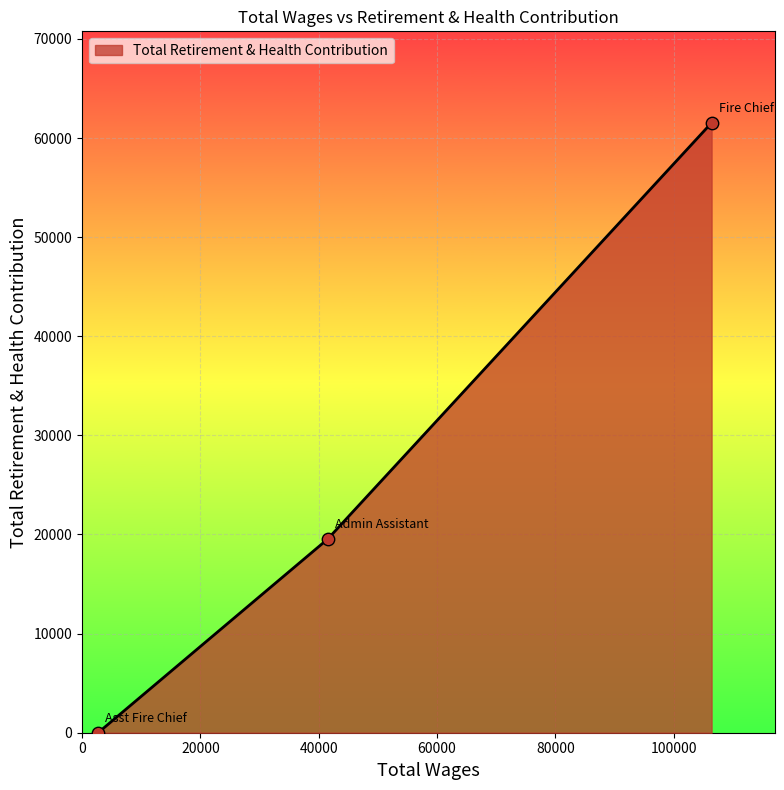

What is the difference between the maximum and minimum values?

61535